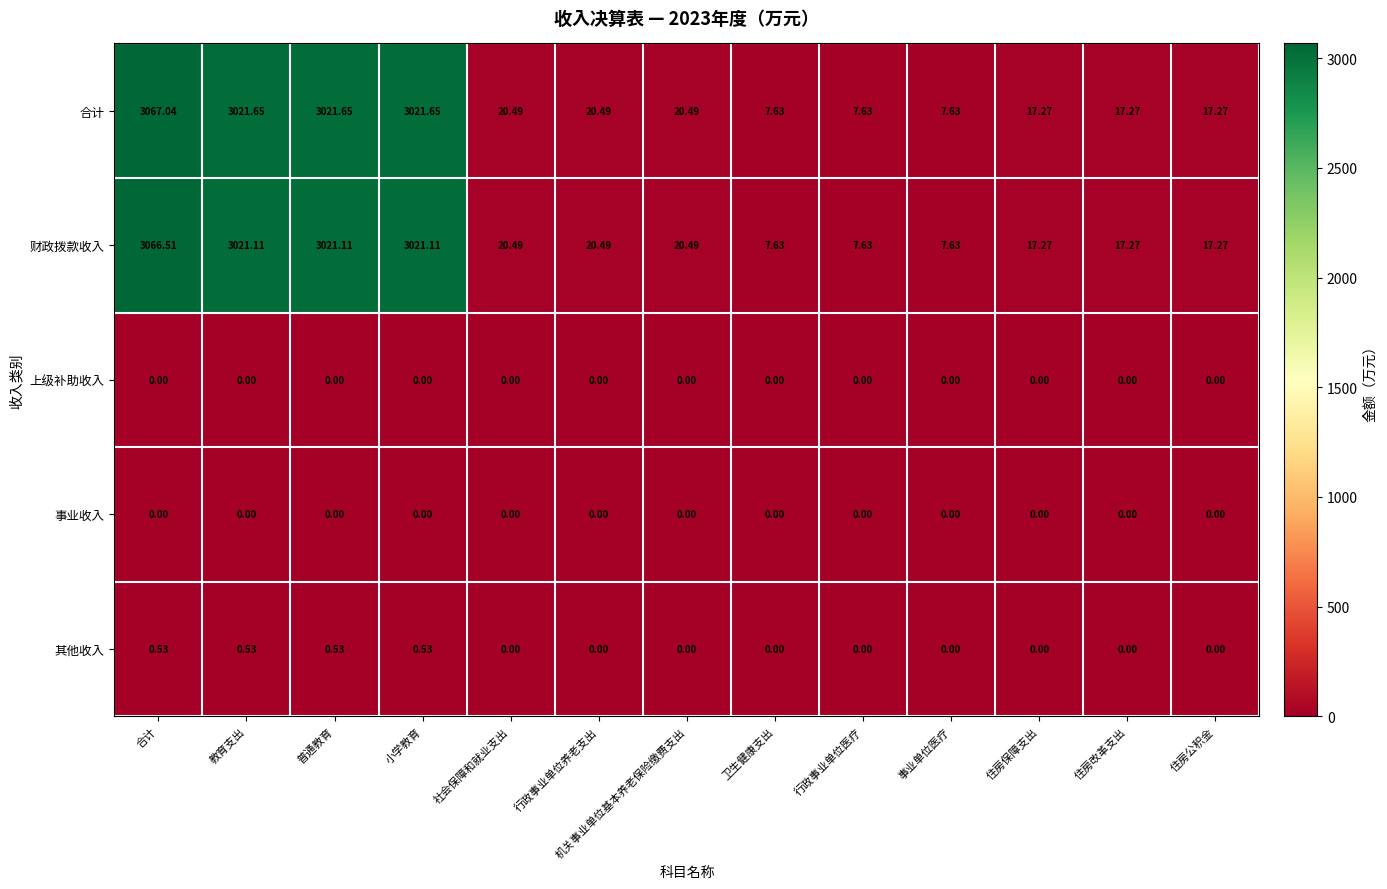

At which label does 财政拨款收入 reach its peak?

合计